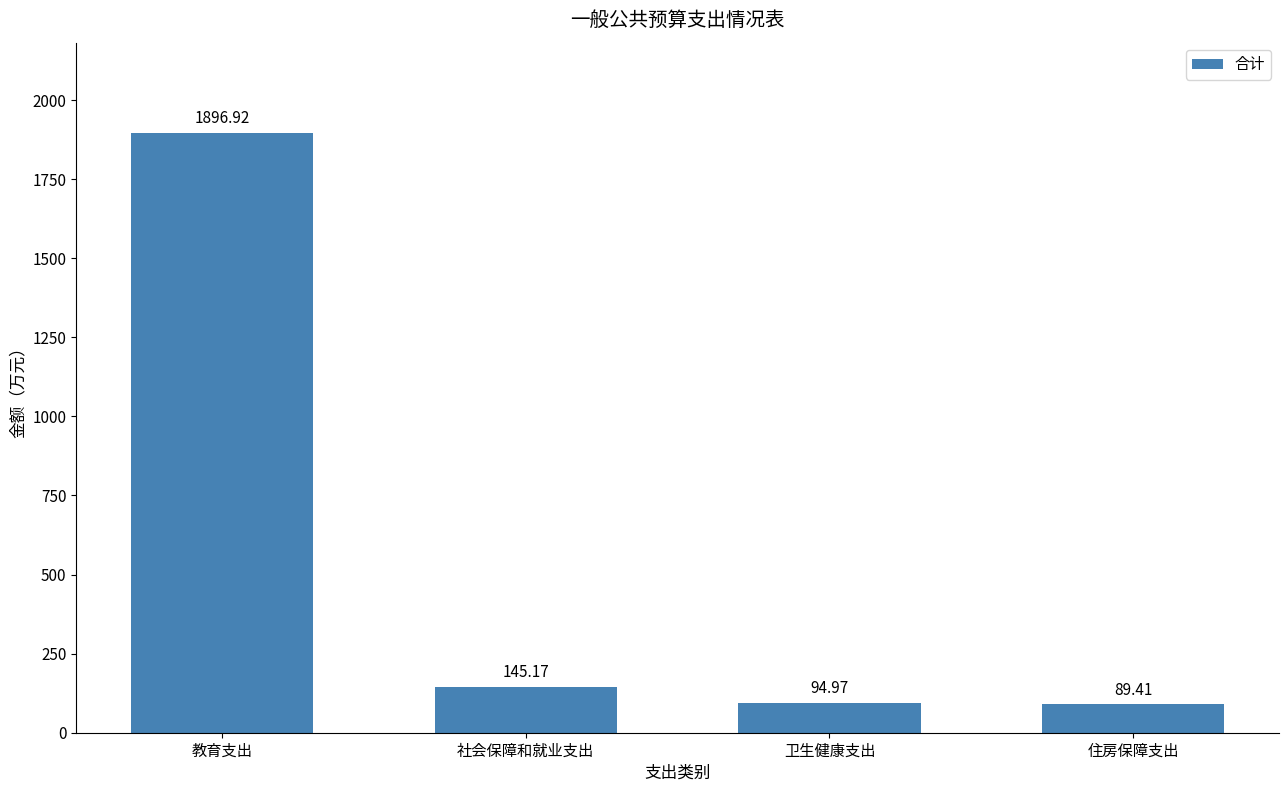

Reading left to right, extract all data points from this chart.

1896.9	145.2	95.0	89.4